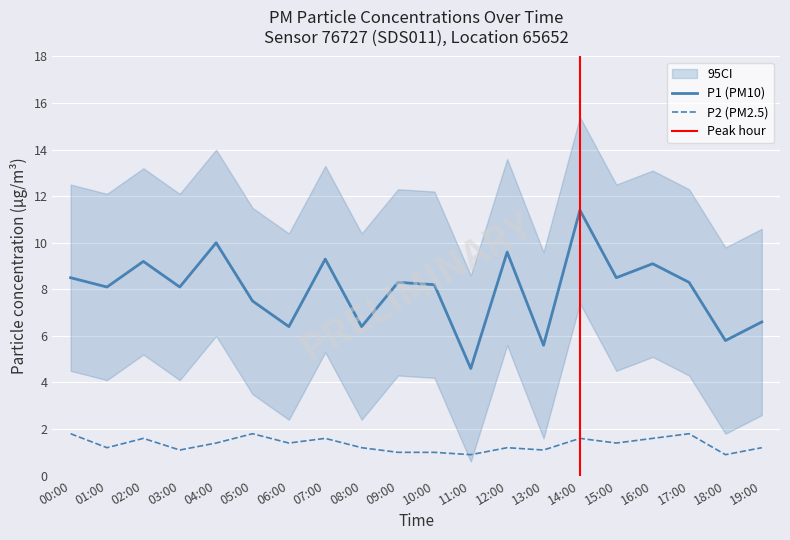

What is the spread (max minus min) of values at 00:00?

6.7